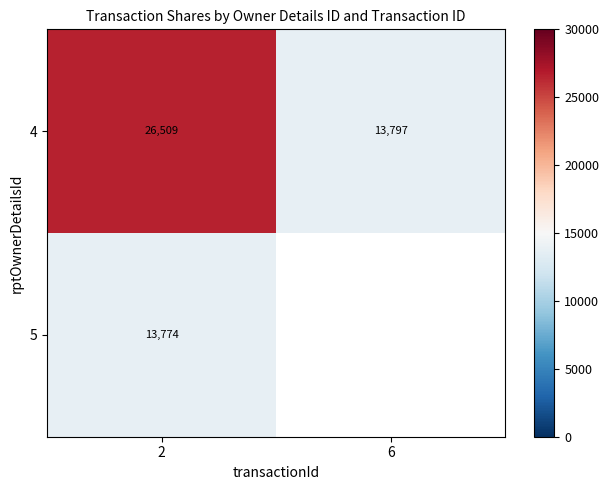

Is it true that 5 equals 19297.1 at 2?

False